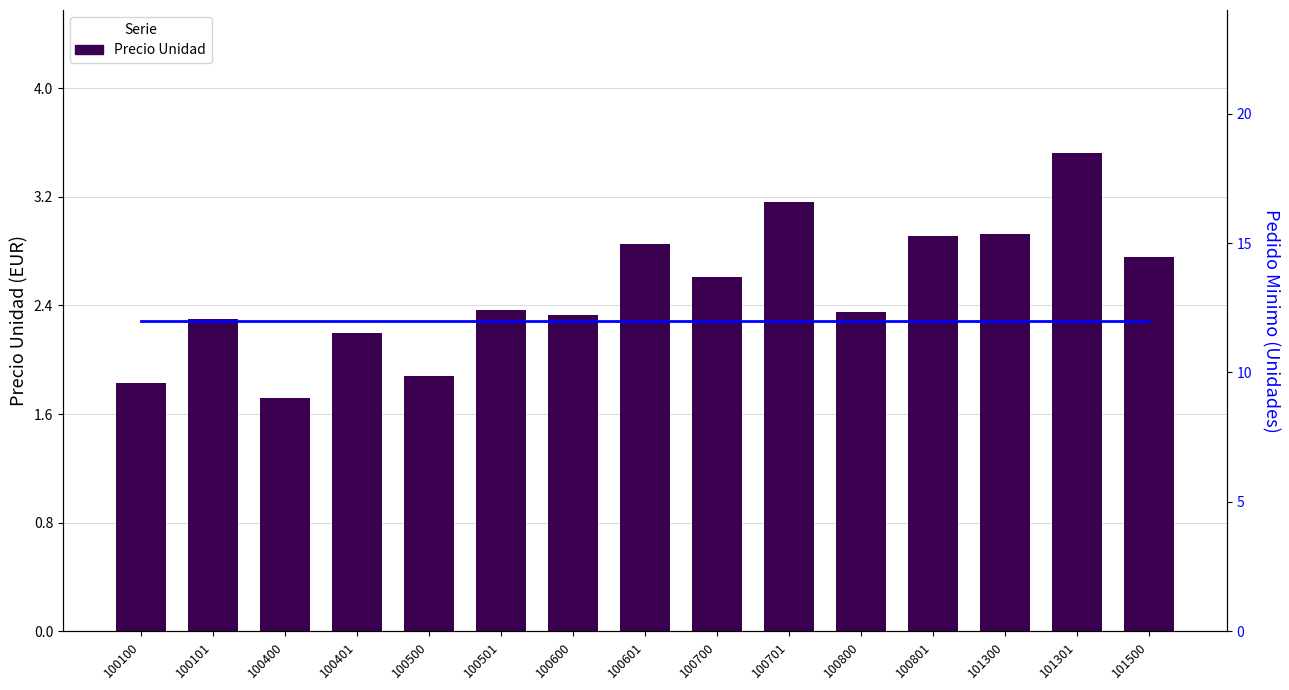

At which category does the chart reach its minimum across all series?

100400